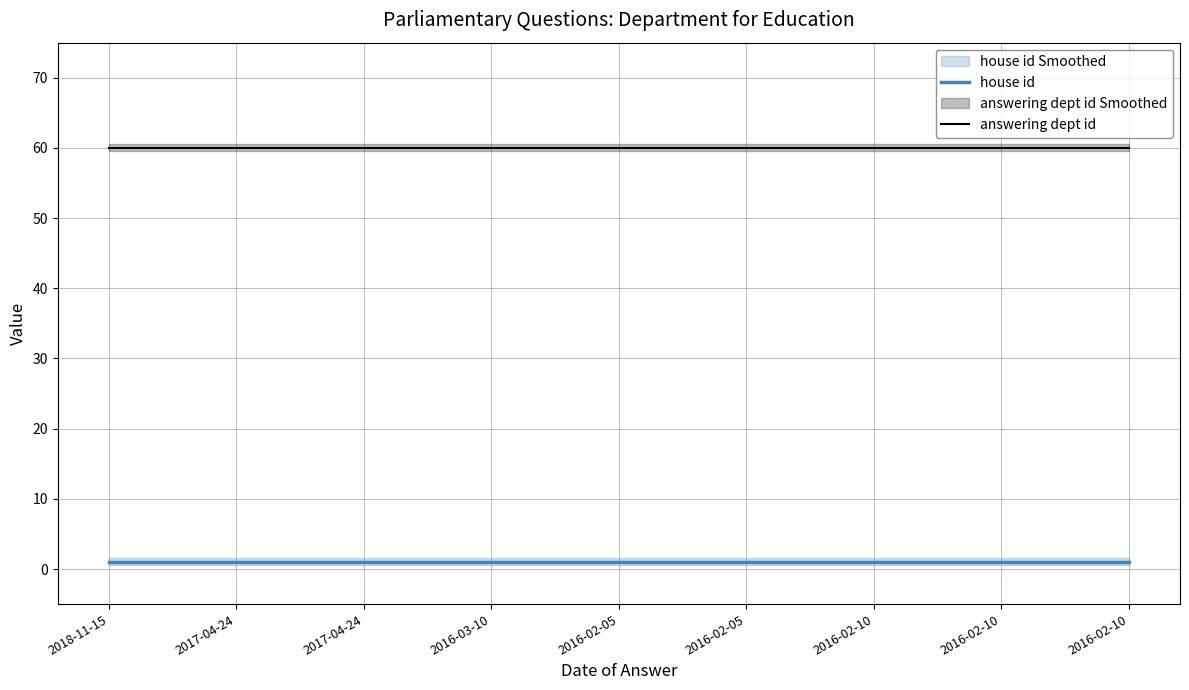

What is the sum of all answering dept id values?

540